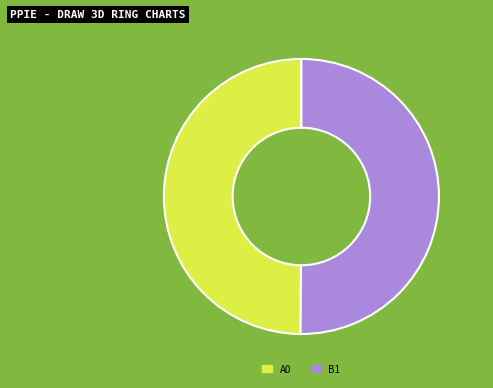

What is the ratio of the value at A0 to the value at B1?

1.0